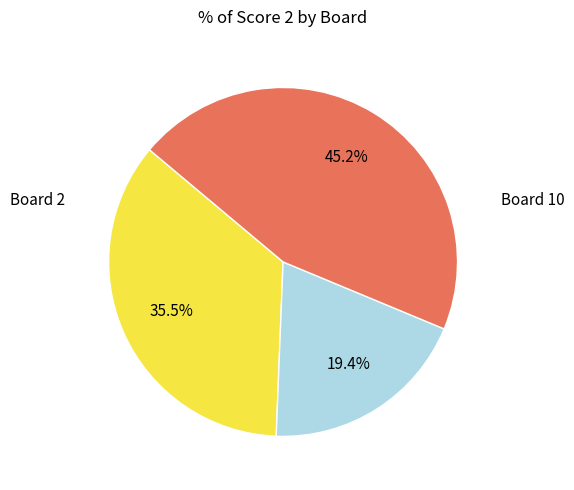

Is there any slice that represents more than half of the pie?

No